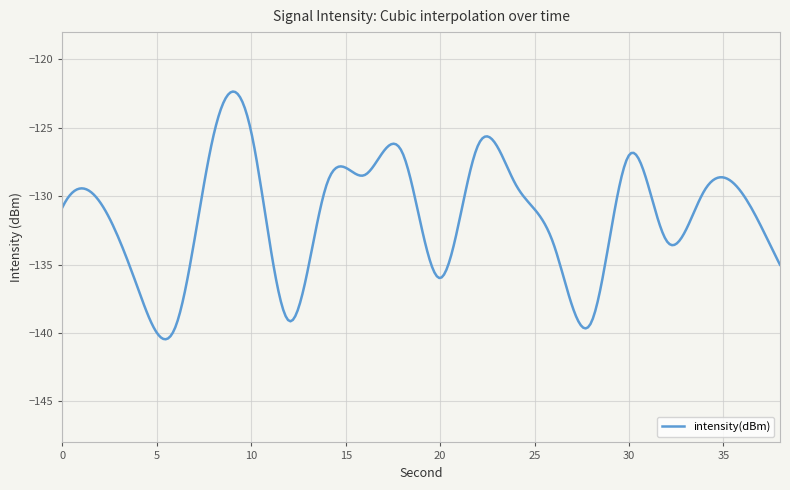

What is the minimum value shown in the chart?

-140.5